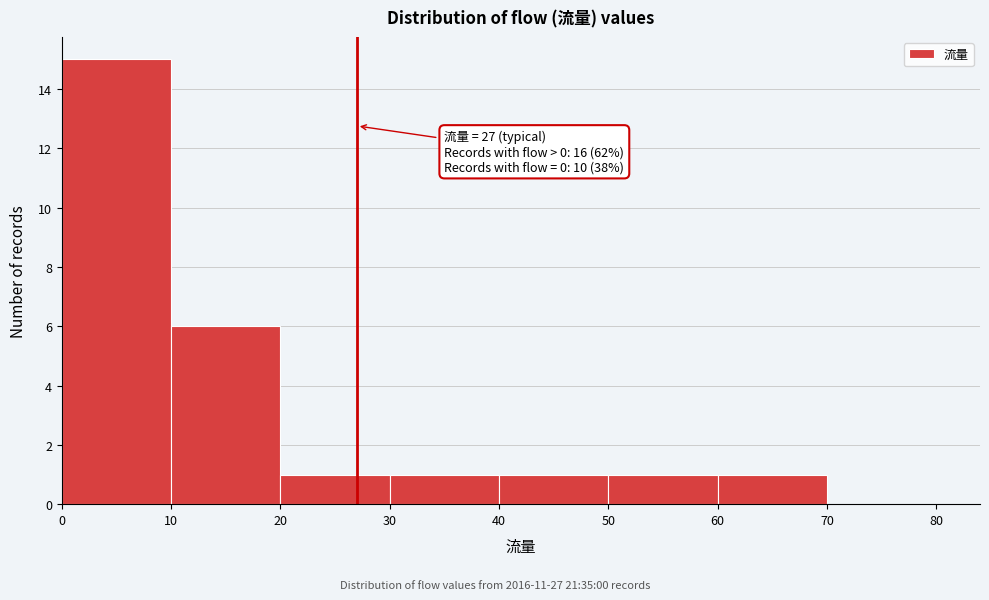

Which range on the x-axis has the tallest bar?

0 to 10